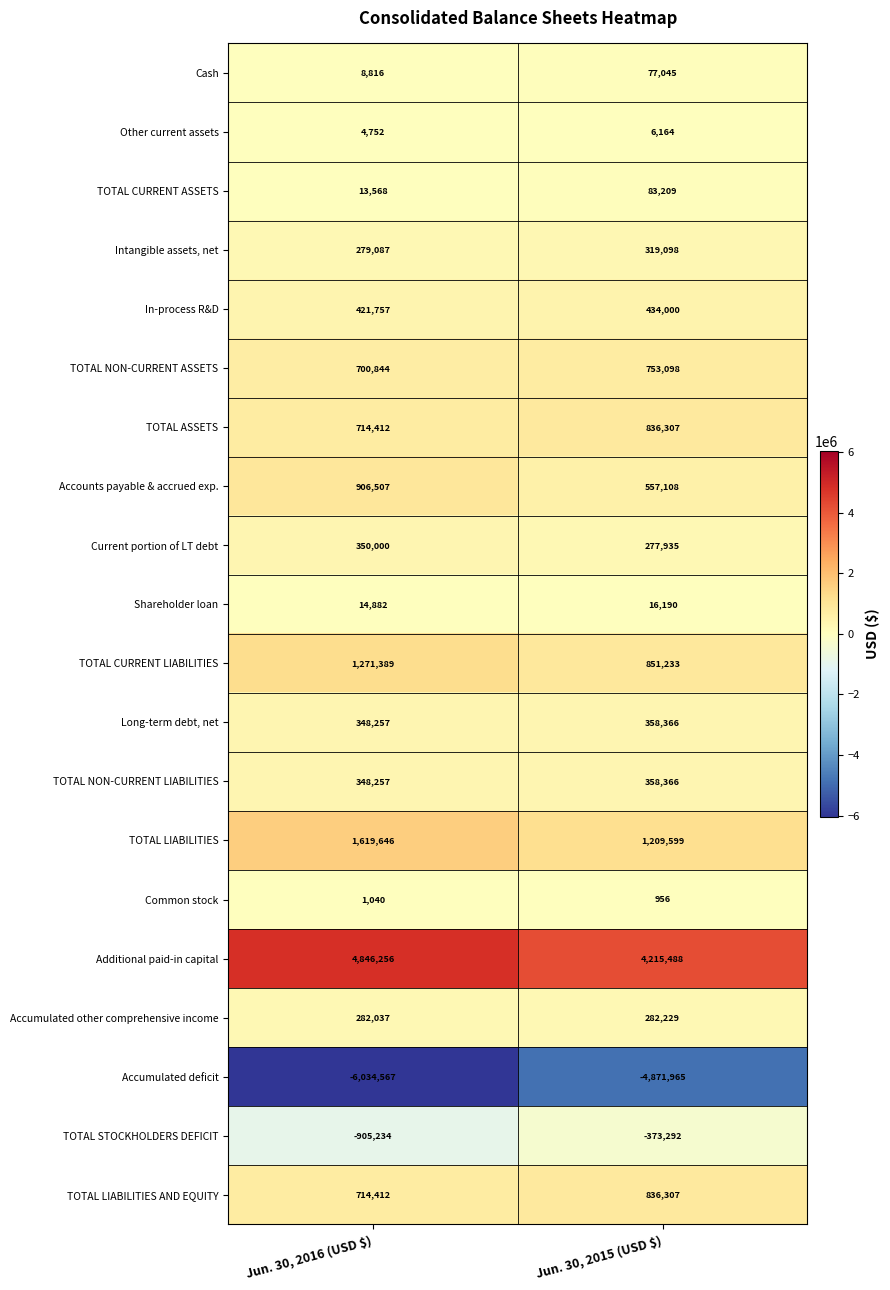

The value of TOTAL CURRENT LIABILITIES at Jun. 30, 2015 (USD $) is 851233. True or false?

True